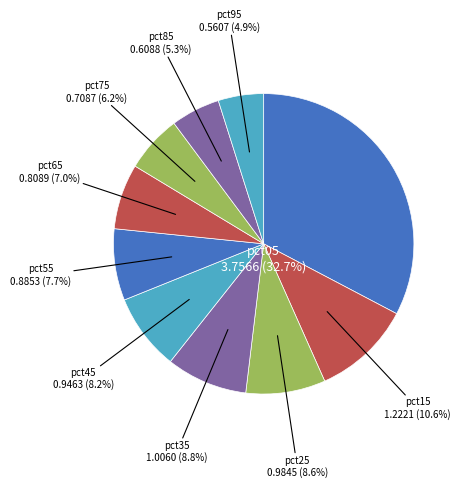

Is it true that pct85 is 5% of the pie?

True